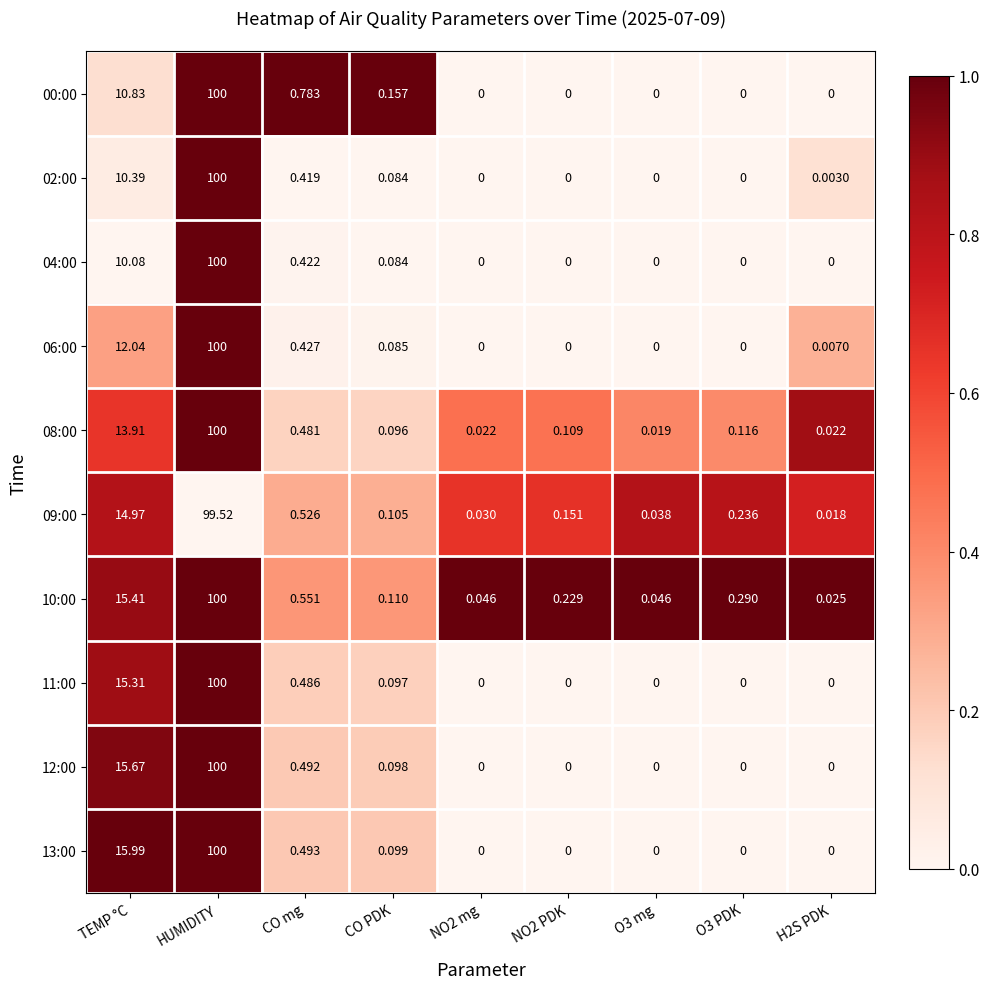

Which label corresponds to the largest value in the chart?

HUMIDITY